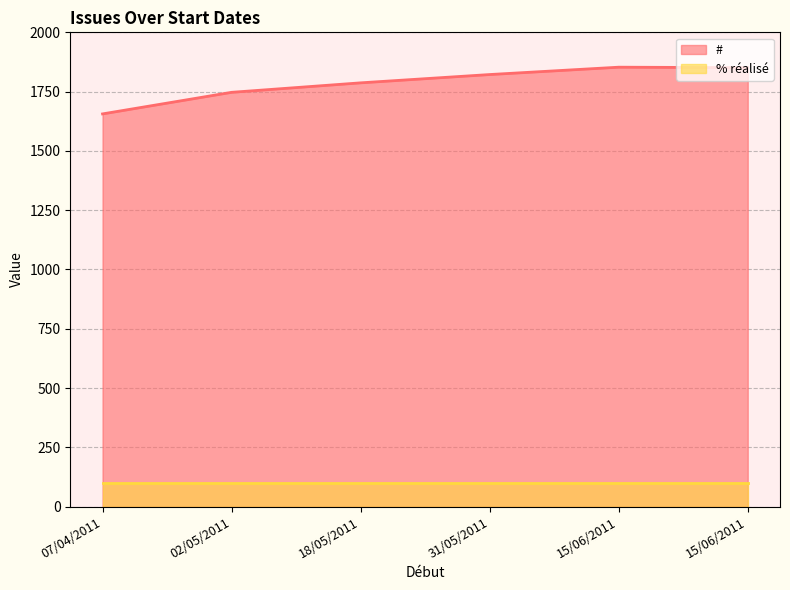

Read the # value at 15/06/2011.

1853